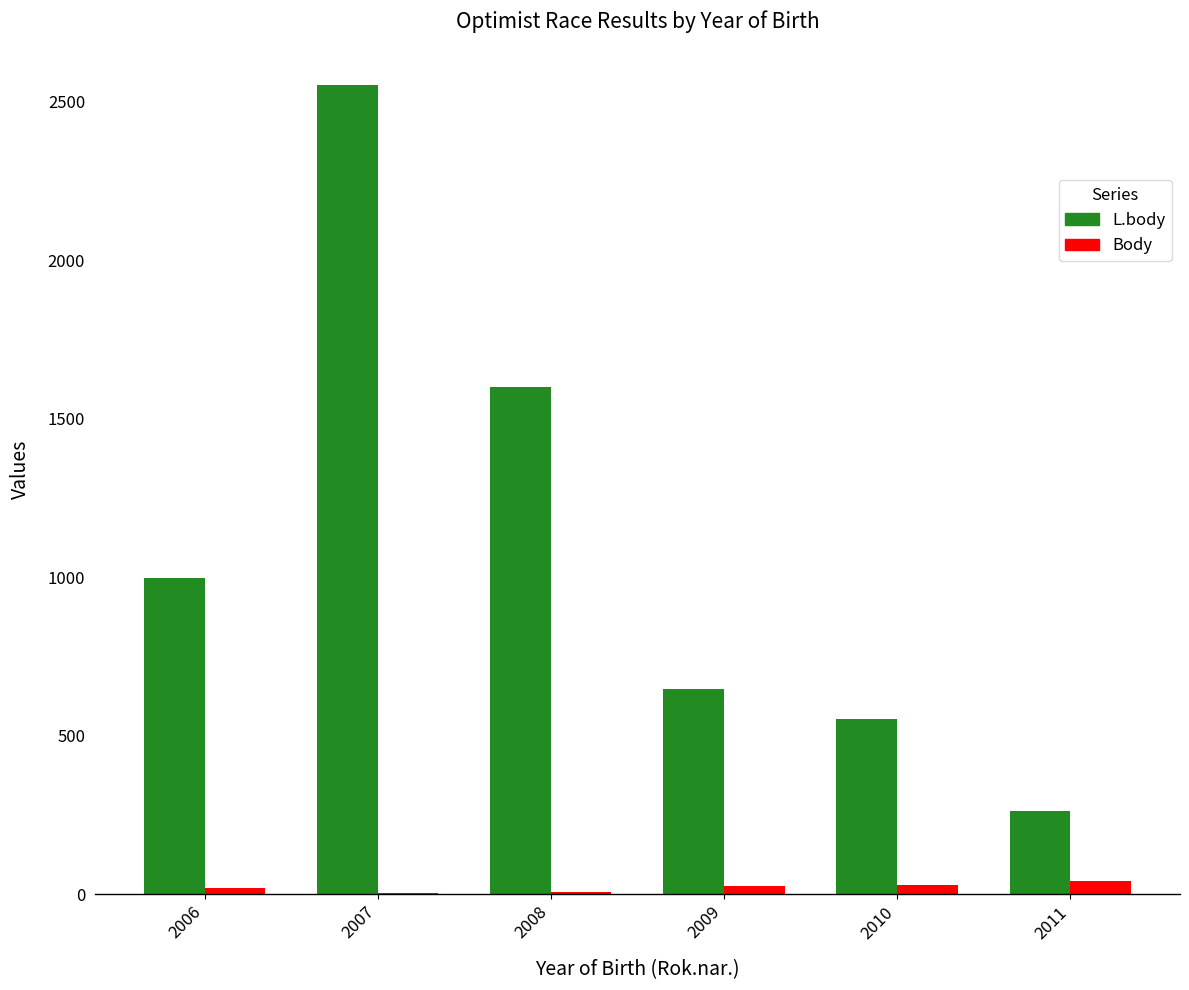

The L.body series shows 944 at 2009. True or false?

False